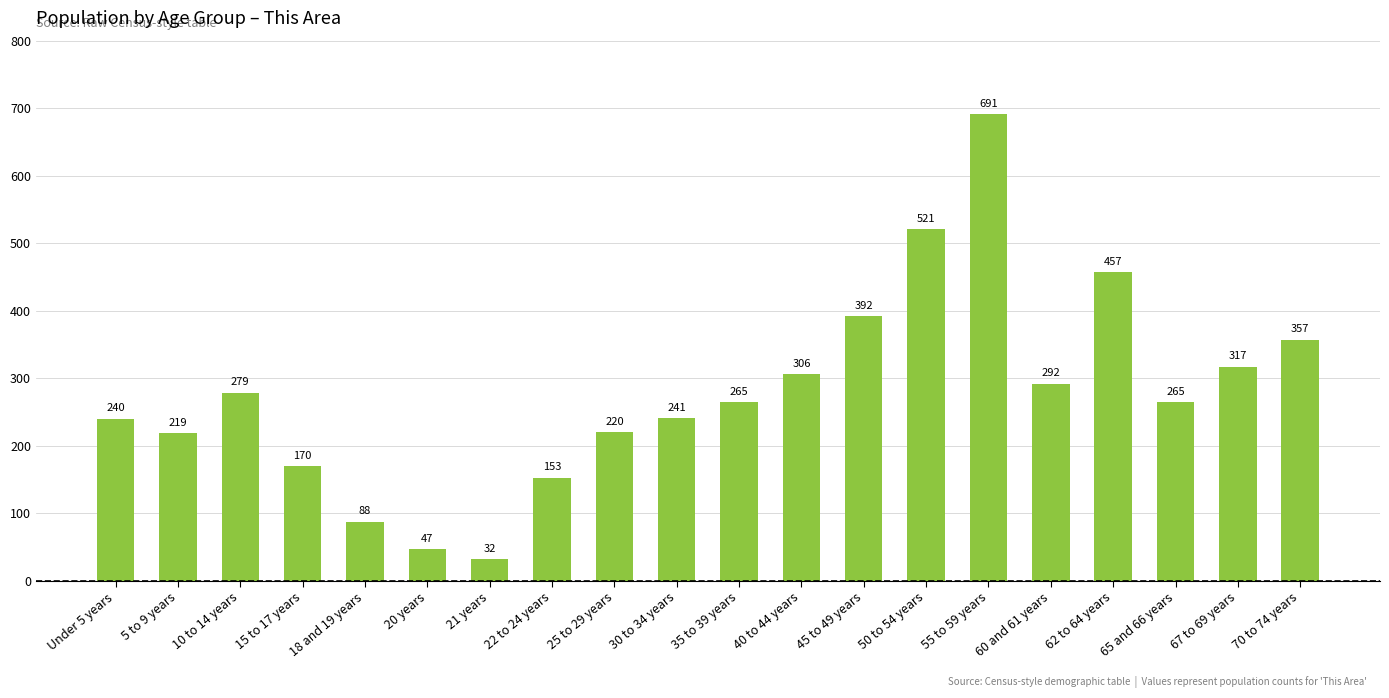

Reading left to right, extract all data points from this chart.

240	219	279	170	88	47	32	153	220	241	265	306	392	521	691	292	457	265	317	357